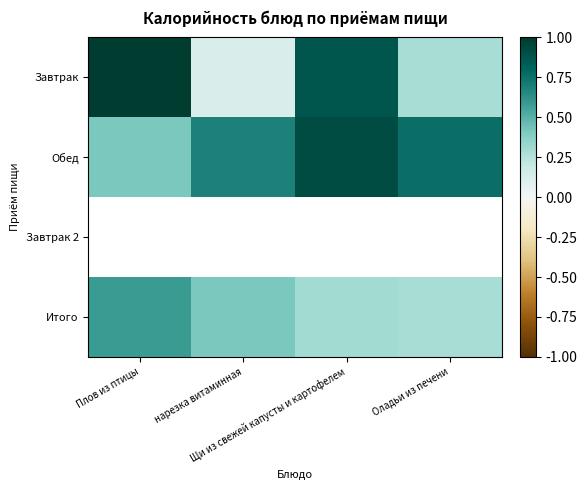

Is the value of Обед at Щи из свежей капусты и картофелем greater than the value of Итого at нарезка витаминная?

Yes